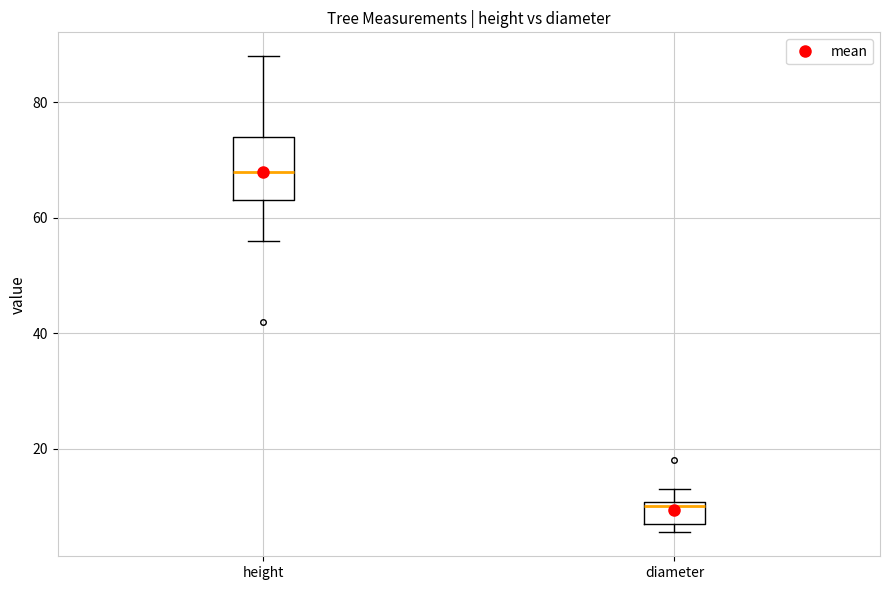

Where is the upper edge of the box for diameter on the y-axis? The values are not printed on the chart, so give them approximately, as read against the axis.

10